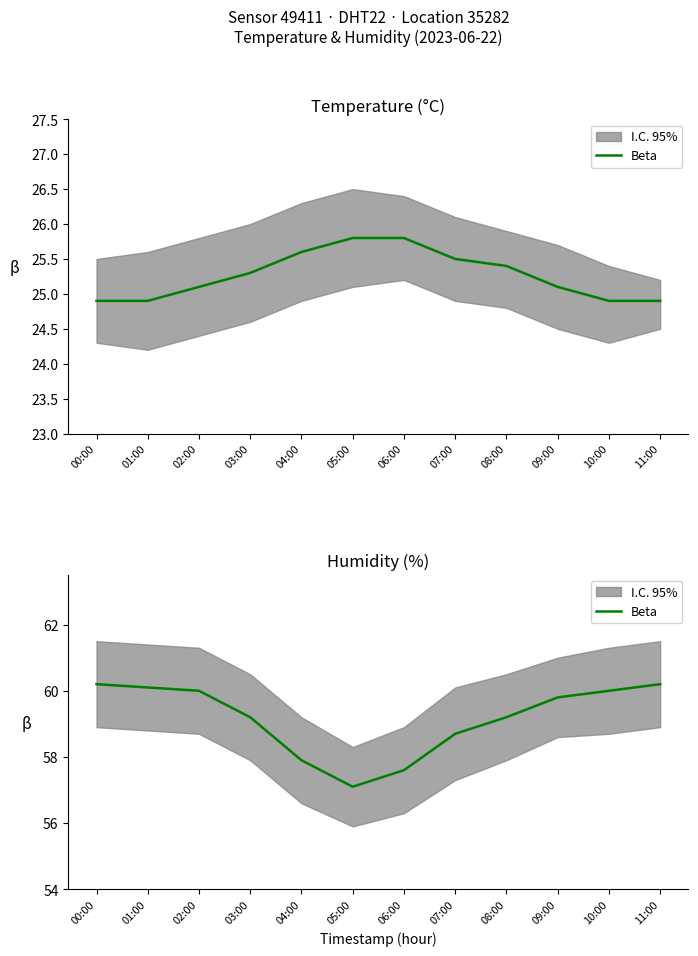

Is it true that the value at 05:00 is 82.8?

False